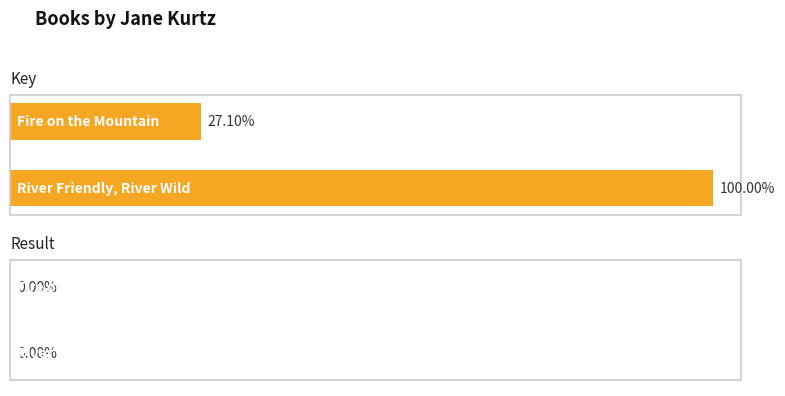

Count the number of data series in this chart.

2